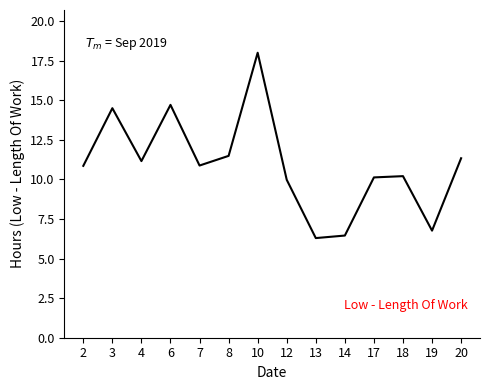

What is the minimum value shown in the chart?

6.3